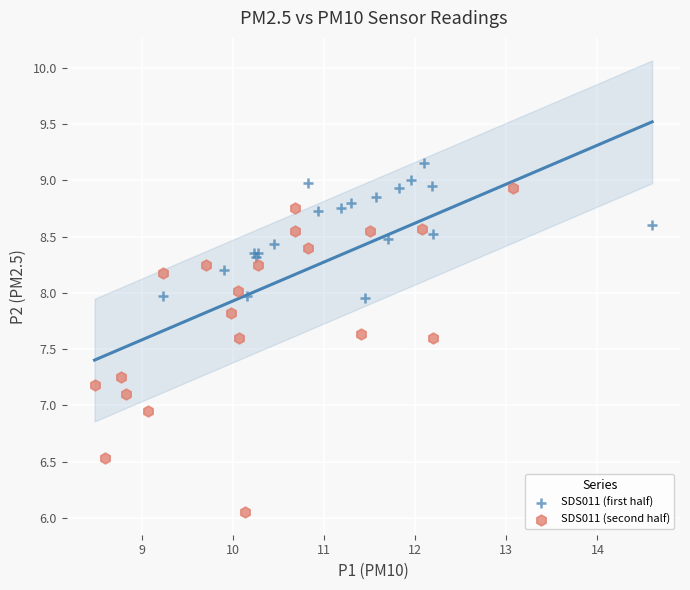

Which series has the largest Y range (max minus min)?

SDS011 (second half)